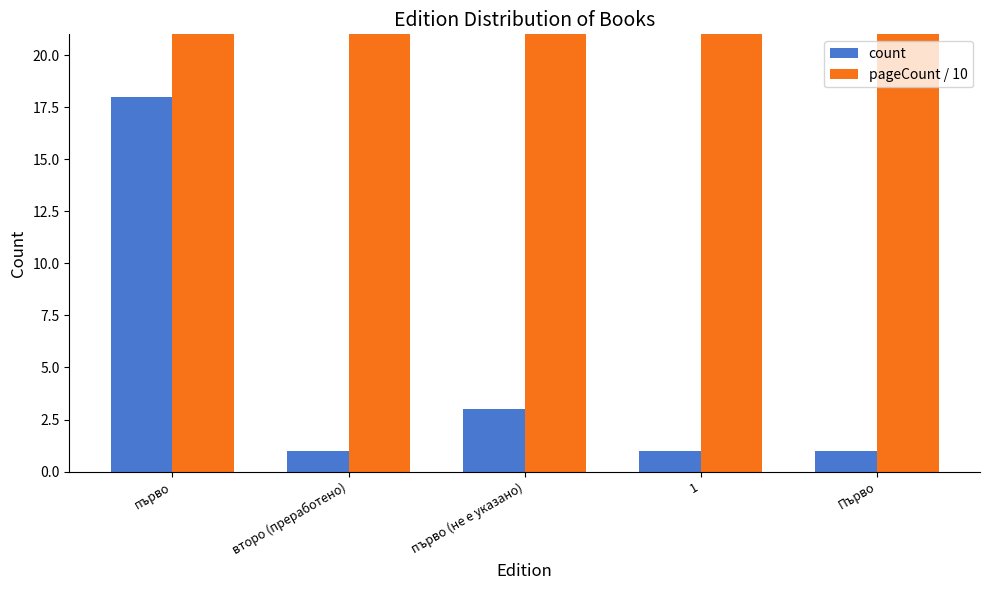

Is it true that pageCount / 10 equals 412 at 1?

True